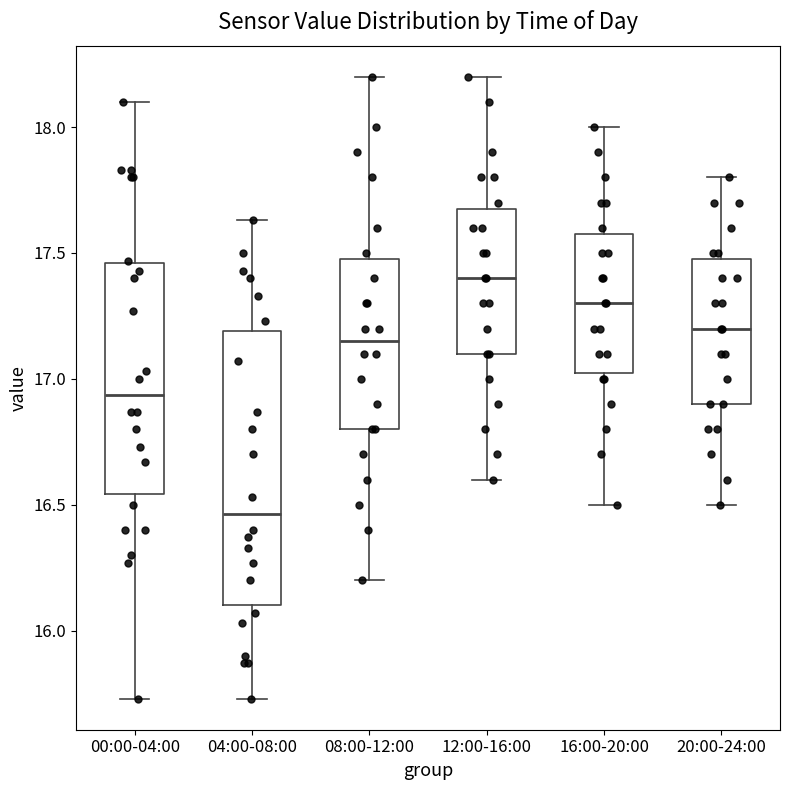

Which box's median line is the highest?

12:00-16:00